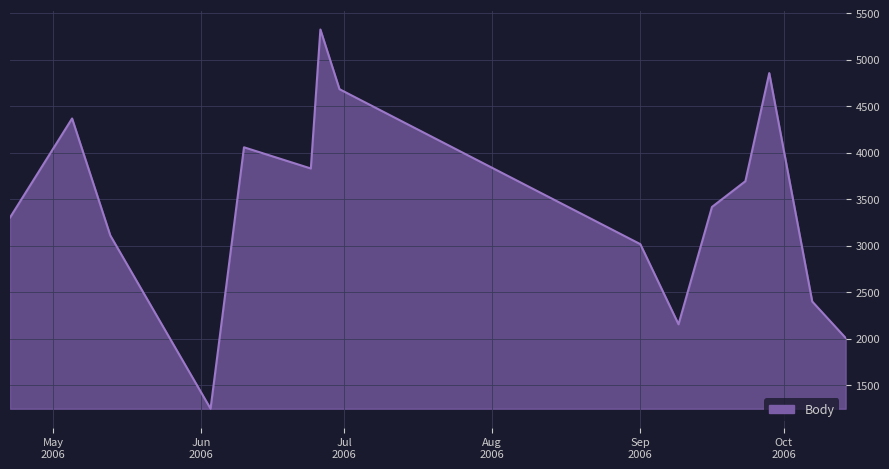

What is the smallest value displayed?

1247